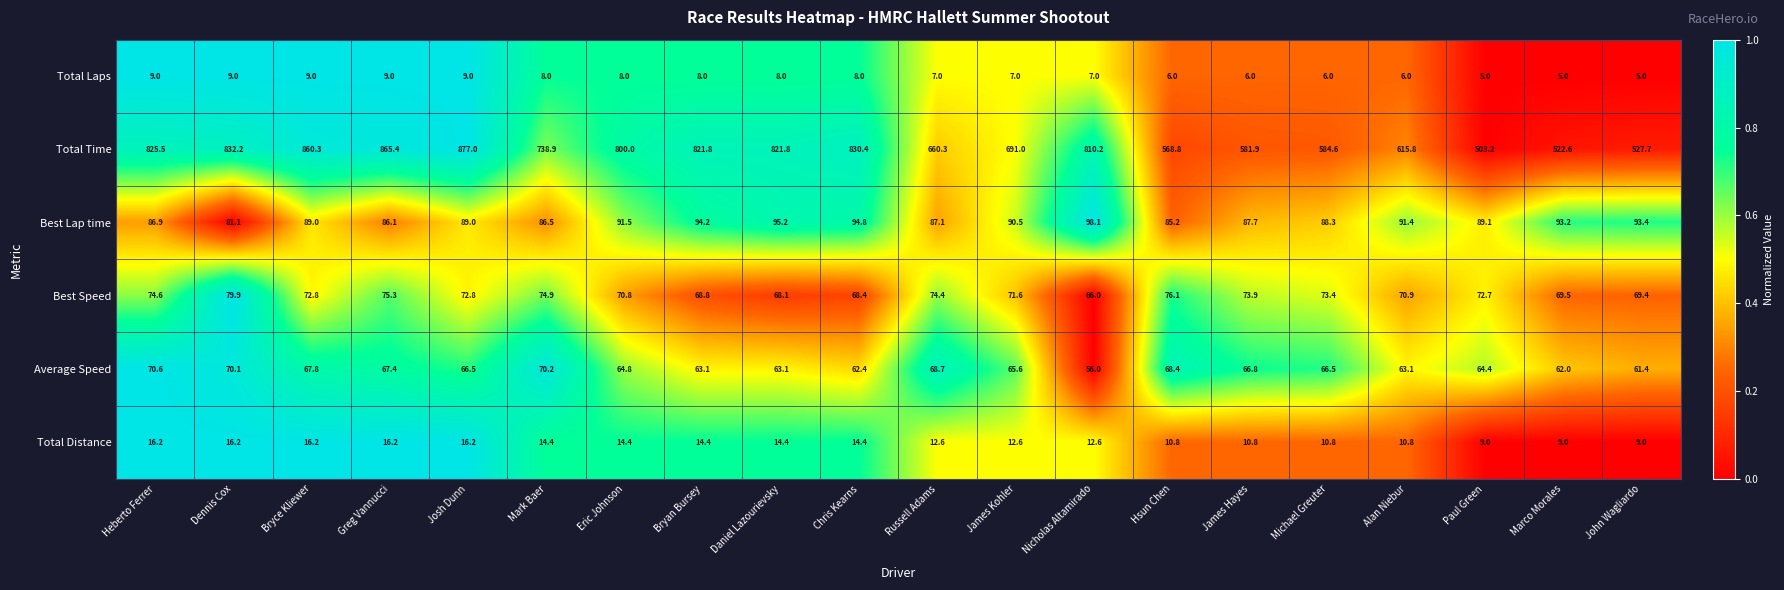

At which category is the sum across all series the highest?

Josh Dunn